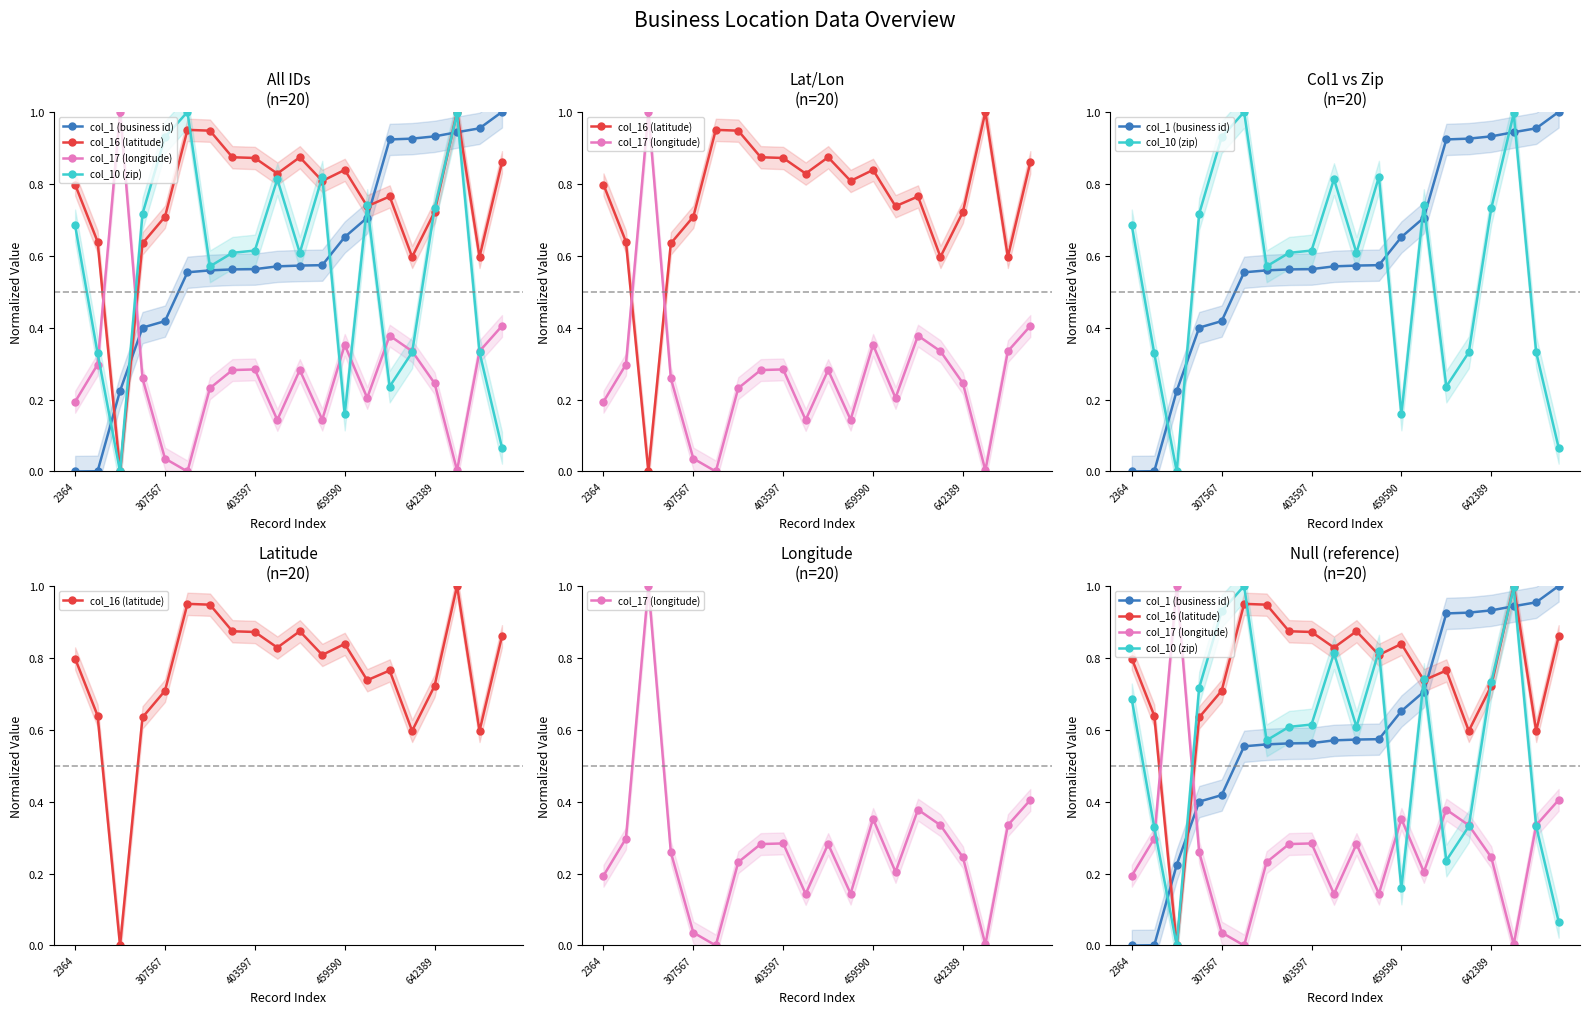

Count the number of data series in this chart.

4